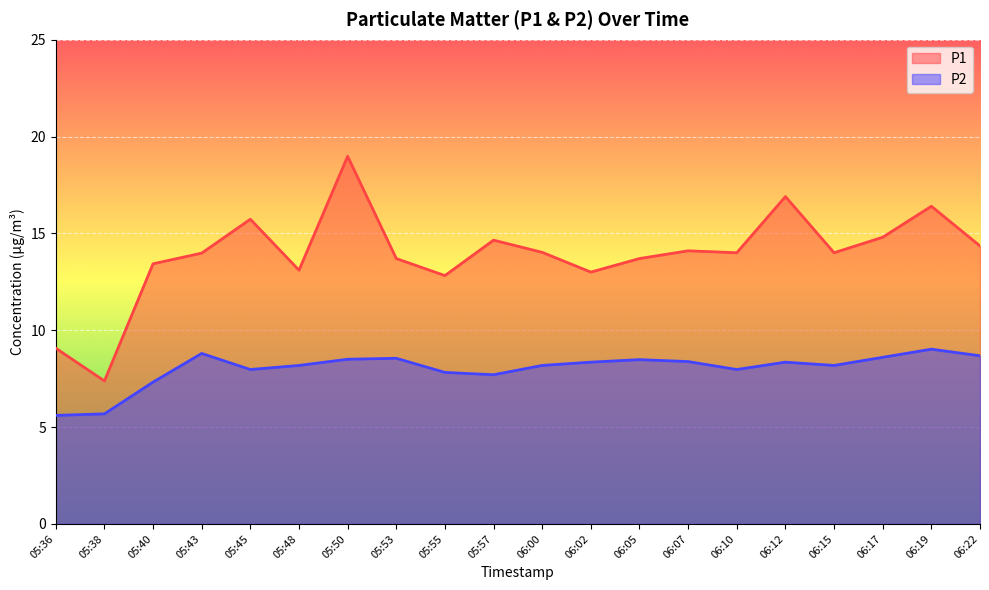

At how many categories does at least one series exceed 12?

18